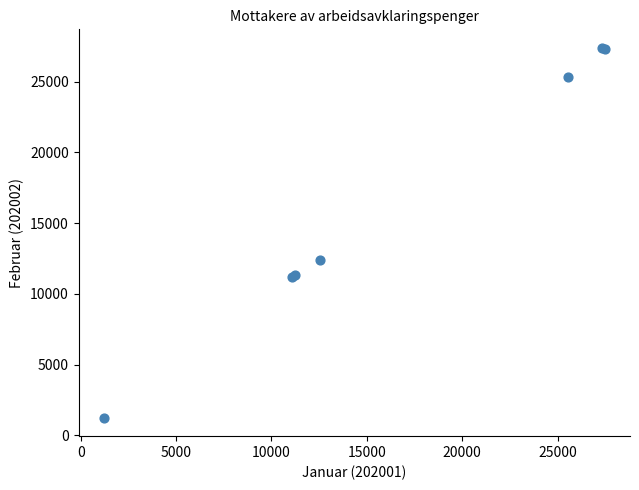

What Y value in the scatter plot is closest to 14314?

12373